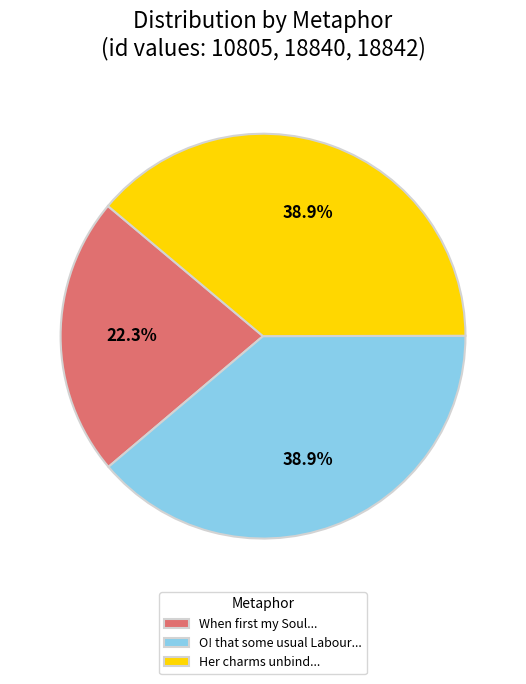

How many slices are in this pie chart?

3